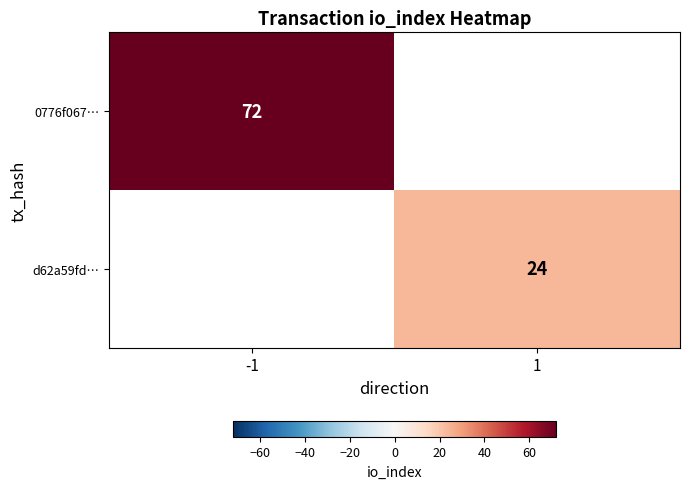

At how many categories does at least one series exceed 70?

1